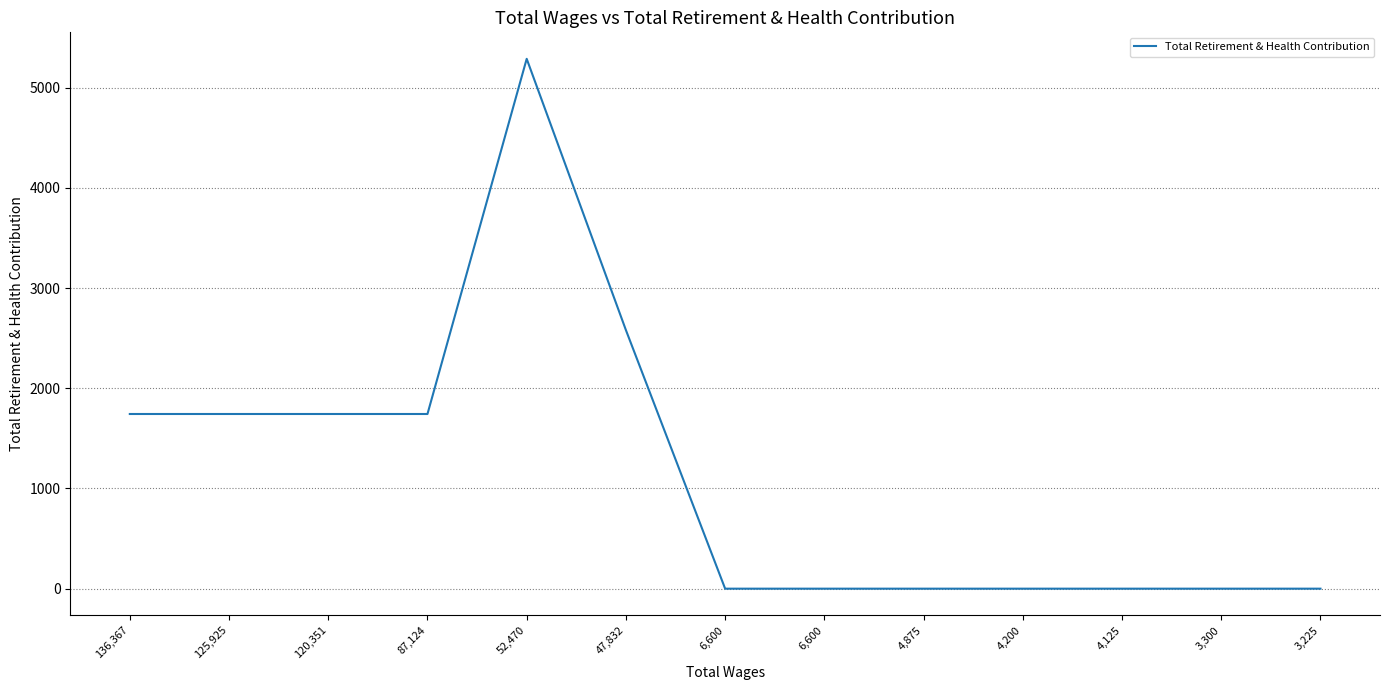

Reading left to right, list all the values displayed in this chart.

136,367=1743	125,925=1743	120,351=1743	87,124=1743	52,470=5287	47,832=2580	6,600=0	6,600=0	4,875=0	4,200=0	4,125=0	3,300=0	3,225=0